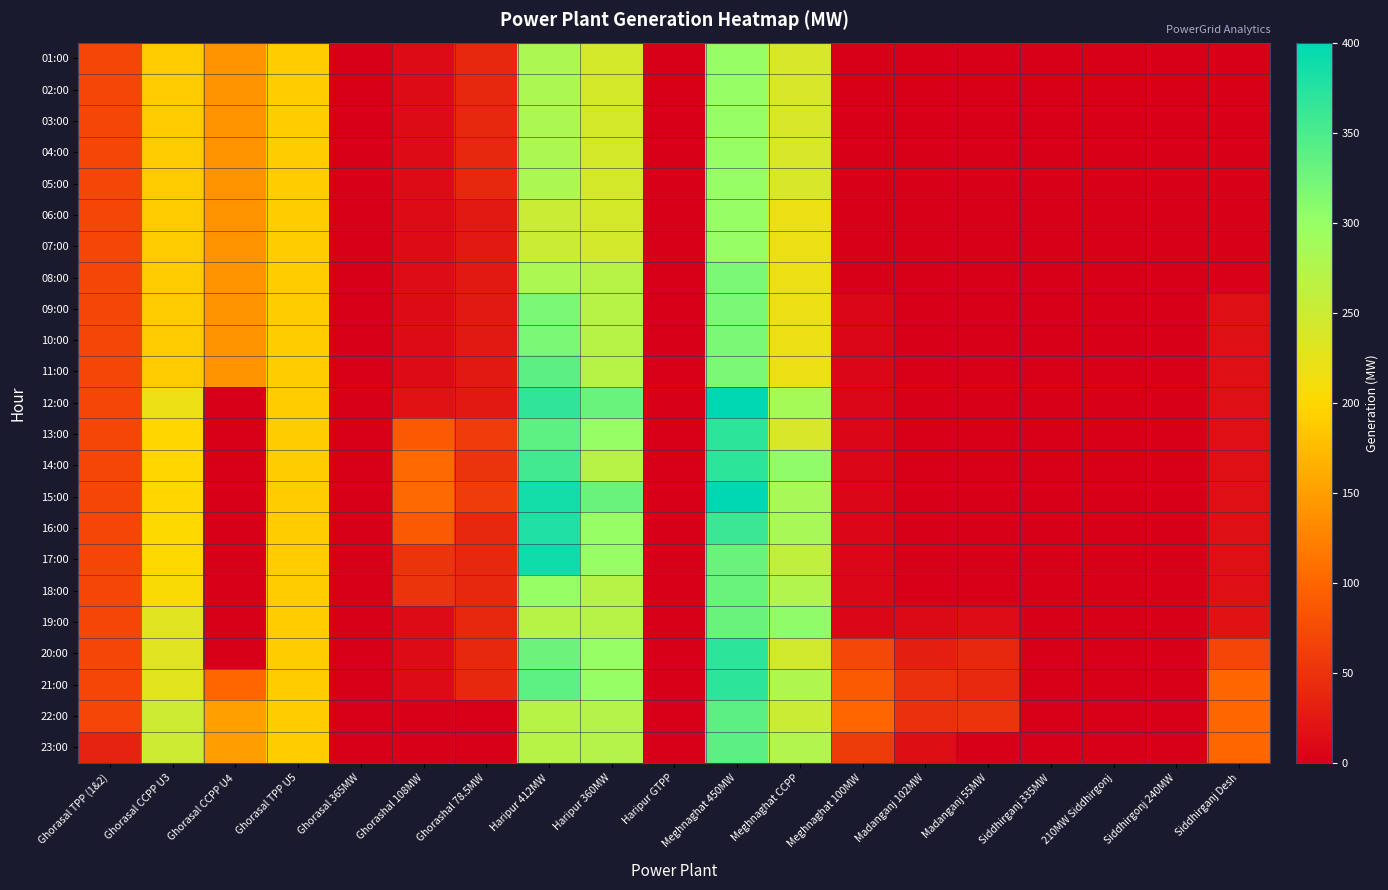

Reading right to left, list all the values displayed in this chart.

01:00: Siddhirganj Desh=0	Siddhirgonj 240MW=0	210MW Siddhirgonj=0	Siddhirganj 335MW=0	Madanganj 55MW=0	Madanganj 102MW=0	Meghnaghat 100MW=0	Meghnaghat CCPP=240	Meghnaghat 450MW=300	Haripur GTPP=0	Haripur 360MW=242	Haripur 412MW=280	Ghorashal 78.5MW=40	Ghorashal 108MW=12	Ghorasal 365MW=0	Ghorasal TPP U5=190	Ghorasal CCPP U4=140	Ghorasal CCPP U3=189	Ghorasal TPP (1&2)=70
02:00: Siddhirganj Desh=0	Siddhirgonj 240MW=0	210MW Siddhirgonj=0	Siddhirganj 335MW=0	Madanganj 55MW=0	Madanganj 102MW=0	Meghnaghat 100MW=0	Meghnaghat CCPP=240	Meghnaghat 450MW=300	Haripur GTPP=0	Haripur 360MW=242	Haripur 412MW=280	Ghorashal 78.5MW=40	Ghorashal 108MW=12	Ghorasal 365MW=0	Ghorasal TPP U5=190	Ghorasal CCPP U4=140	Ghorasal CCPP U3=189	Ghorasal TPP (1&2)=70
03:00: Siddhirganj Desh=0	Siddhirgonj 240MW=0	210MW Siddhirgonj=0	Siddhirganj 335MW=0	Madanganj 55MW=0	Madanganj 102MW=0	Meghnaghat 100MW=0	Meghnaghat CCPP=240	Meghnaghat 450MW=300	Haripur GTPP=0	Haripur 360MW=242	Haripur 412MW=280	Ghorashal 78.5MW=40	Ghorashal 108MW=12	Ghorasal 365MW=0	Ghorasal TPP U5=190	Ghorasal CCPP U4=140	Ghorasal CCPP U3=189	Ghorasal TPP (1&2)=70
04:00: Siddhirganj Desh=0	Siddhirgonj 240MW=0	210MW Siddhirgonj=0	Siddhirganj 335MW=0	Madanganj 55MW=0	Madanganj 102MW=0	Meghnaghat 100MW=0	Meghnaghat CCPP=240	Meghnaghat 450MW=300	Haripur GTPP=0	Haripur 360MW=242	Haripur 412MW=280	Ghorashal 78.5MW=40	Ghorashal 108MW=12	Ghorasal 365MW=0	Ghorasal TPP U5=190	Ghorasal CCPP U4=140	Ghorasal CCPP U3=189	Ghorasal TPP (1&2)=70
05:00: Siddhirganj Desh=0	Siddhirgonj 240MW=0	210MW Siddhirgonj=0	Siddhirganj 335MW=0	Madanganj 55MW=0	Madanganj 102MW=0	Meghnaghat 100MW=0	Meghnaghat CCPP=240	Meghnaghat 450MW=300	Haripur GTPP=0	Haripur 360MW=242	Haripur 412MW=280	Ghorashal 78.5MW=40	Ghorashal 108MW=12	Ghorasal 365MW=0	Ghorasal TPP U5=190	Ghorasal CCPP U4=140	Ghorasal CCPP U3=189	Ghorasal TPP (1&2)=70
06:00: Siddhirganj Desh=0	Siddhirgonj 240MW=0	210MW Siddhirgonj=0	Siddhirganj 335MW=0	Madanganj 55MW=0	Madanganj 102MW=0	Meghnaghat 100MW=0	Meghnaghat CCPP=220	Meghnaghat 450MW=300	Haripur GTPP=0	Haripur 360MW=242	Haripur 412MW=250	Ghorashal 78.5MW=25	Ghorashal 108MW=12	Ghorasal 365MW=0	Ghorasal TPP U5=190	Ghorasal CCPP U4=140	Ghorasal CCPP U3=189	Ghorasal TPP (1&2)=70
07:00: Siddhirganj Desh=0	Siddhirgonj 240MW=0	210MW Siddhirgonj=0	Siddhirganj 335MW=0	Madanganj 55MW=0	Madanganj 102MW=0	Meghnaghat 100MW=0	Meghnaghat CCPP=220	Meghnaghat 450MW=300	Haripur GTPP=0	Haripur 360MW=243	Haripur 412MW=250	Ghorashal 78.5MW=25	Ghorashal 108MW=12	Ghorasal 365MW=0	Ghorasal TPP U5=190	Ghorasal CCPP U4=140	Ghorasal CCPP U3=189	Ghorasal TPP (1&2)=70
08:00: Siddhirganj Desh=2	Siddhirgonj 240MW=0	210MW Siddhirgonj=0	Siddhirganj 335MW=0	Madanganj 55MW=0	Madanganj 102MW=0	Meghnaghat 100MW=1	Meghnaghat CCPP=220	Meghnaghat 450MW=320	Haripur GTPP=0	Haripur 360MW=270	Haripur 412MW=280	Ghorashal 78.5MW=25	Ghorashal 108MW=13	Ghorasal 365MW=0	Ghorasal TPP U5=190	Ghorasal CCPP U4=140	Ghorasal CCPP U3=189	Ghorasal TPP (1&2)=70
09:00: Siddhirganj Desh=16	Siddhirgonj 240MW=0	210MW Siddhirgonj=0	Siddhirganj 335MW=0	Madanganj 55MW=0	Madanganj 102MW=0	Meghnaghat 100MW=7	Meghnaghat CCPP=220	Meghnaghat 450MW=320	Haripur GTPP=0	Haripur 360MW=270	Haripur 412MW=320	Ghorashal 78.5MW=25	Ghorashal 108MW=12	Ghorasal 365MW=0	Ghorasal TPP U5=190	Ghorasal CCPP U4=140	Ghorasal CCPP U3=189	Ghorasal TPP (1&2)=70
10:00: Siddhirganj Desh=16	Siddhirgonj 240MW=0	210MW Siddhirgonj=0	Siddhirganj 335MW=0	Madanganj 55MW=0	Madanganj 102MW=0	Meghnaghat 100MW=7	Meghnaghat CCPP=220	Meghnaghat 450MW=320	Haripur GTPP=0	Haripur 360MW=270	Haripur 412MW=320	Ghorashal 78.5MW=25	Ghorashal 108MW=12	Ghorasal 365MW=0	Ghorasal TPP U5=190	Ghorasal CCPP U4=140	Ghorasal CCPP U3=189	Ghorasal TPP (1&2)=70
11:00: Siddhirganj Desh=16	Siddhirgonj 240MW=0	210MW Siddhirgonj=0	Siddhirganj 335MW=0	Madanganj 55MW=0	Madanganj 102MW=0	Meghnaghat 100MW=7	Meghnaghat CCPP=220	Meghnaghat 450MW=320	Haripur GTPP=0	Haripur 360MW=270	Haripur 412MW=340	Ghorashal 78.5MW=25	Ghorashal 108MW=12	Ghorasal 365MW=0	Ghorasal TPP U5=190	Ghorasal CCPP U4=140	Ghorasal CCPP U3=189	Ghorasal TPP (1&2)=70
12:00: Siddhirganj Desh=16	Siddhirgonj 240MW=0	210MW Siddhirgonj=0	Siddhirganj 335MW=0	Madanganj 55MW=0	Madanganj 102MW=0	Meghnaghat 100MW=7	Meghnaghat CCPP=286	Meghnaghat 450MW=400	Haripur GTPP=0	Haripur 360MW=330	Haripur 412MW=368	Ghorashal 78.5MW=25	Ghorashal 108MW=20	Ghorasal 365MW=0	Ghorasal TPP U5=190	Ghorasal CCPP U4=0	Ghorasal CCPP U3=219	Ghorasal TPP (1&2)=70
13:00: Siddhirganj Desh=16	Siddhirgonj 240MW=0	210MW Siddhirgonj=0	Siddhirganj 335MW=0	Madanganj 55MW=0	Madanganj 102MW=0	Meghnaghat 100MW=7	Meghnaghat CCPP=240	Meghnaghat 450MW=370	Haripur GTPP=0	Haripur 360MW=300	Haripur 412MW=338	Ghorashal 78.5MW=60	Ghorashal 108MW=90	Ghorasal 365MW=0	Ghorasal TPP U5=190	Ghorasal CCPP U4=0	Ghorasal CCPP U3=199	Ghorasal TPP (1&2)=70
14:00: Siddhirganj Desh=16	Siddhirgonj 240MW=0	210MW Siddhirgonj=0	Siddhirganj 335MW=0	Madanganj 55MW=0	Madanganj 102MW=0	Meghnaghat 100MW=7	Meghnaghat CCPP=305	Meghnaghat 450MW=370	Haripur GTPP=0	Haripur 360MW=270	Haripur 412MW=356	Ghorashal 78.5MW=50	Ghorashal 108MW=104	Ghorasal 365MW=0	Ghorasal TPP U5=190	Ghorasal CCPP U4=0	Ghorasal CCPP U3=199	Ghorasal TPP (1&2)=70
15:00: Siddhirganj Desh=16	Siddhirgonj 240MW=0	210MW Siddhirgonj=0	Siddhirganj 335MW=0	Madanganj 55MW=0	Madanganj 102MW=0	Meghnaghat 100MW=7	Meghnaghat CCPP=285	Meghnaghat 450MW=400	Haripur GTPP=0	Haripur 360MW=330	Haripur 412MW=386	Ghorashal 78.5MW=60	Ghorashal 108MW=104	Ghorasal 365MW=0	Ghorasal TPP U5=190	Ghorasal CCPP U4=0	Ghorasal CCPP U3=199	Ghorasal TPP (1&2)=70
16:00: Siddhirganj Desh=16	Siddhirgonj 240MW=0	210MW Siddhirgonj=0	Siddhirganj 335MW=0	Madanganj 55MW=0	Madanganj 102MW=0	Meghnaghat 100MW=7	Meghnaghat CCPP=285	Meghnaghat 450MW=360	Haripur GTPP=0	Haripur 360MW=300	Haripur 412MW=379	Ghorashal 78.5MW=40	Ghorashal 108MW=90	Ghorasal 365MW=0	Ghorasal TPP U5=190	Ghorasal CCPP U4=0	Ghorasal CCPP U3=200	Ghorasal TPP (1&2)=70
17:00: Siddhirganj Desh=16	Siddhirgonj 240MW=0	210MW Siddhirgonj=0	Siddhirganj 335MW=0	Madanganj 55MW=0	Madanganj 102MW=0	Meghnaghat 100MW=7	Meghnaghat CCPP=260	Meghnaghat 450MW=330	Haripur GTPP=0	Haripur 360MW=300	Haripur 412MW=390	Ghorashal 78.5MW=40	Ghorashal 108MW=52	Ghorasal 365MW=0	Ghorasal TPP U5=190	Ghorasal CCPP U4=0	Ghorasal CCPP U3=200	Ghorasal TPP (1&2)=70
18:00: Siddhirganj Desh=16	Siddhirgonj 240MW=0	210MW Siddhirgonj=0	Siddhirganj 335MW=0	Madanganj 55MW=0	Madanganj 102MW=0	Meghnaghat 100MW=7	Meghnaghat CCPP=275	Meghnaghat 450MW=330	Haripur GTPP=0	Haripur 360MW=270	Haripur 412MW=300	Ghorashal 78.5MW=40	Ghorashal 108MW=52	Ghorasal 365MW=0	Ghorasal TPP U5=190	Ghorasal CCPP U4=0	Ghorasal CCPP U3=206	Ghorasal TPP (1&2)=70
19:00: Siddhirganj Desh=20	Siddhirgonj 240MW=0	210MW Siddhirgonj=0	Siddhirganj 335MW=0	Madanganj 55MW=14	Madanganj 102MW=10	Meghnaghat 100MW=7	Meghnaghat CCPP=305	Meghnaghat 450MW=330	Haripur GTPP=0	Haripur 360MW=270	Haripur 412MW=270	Ghorashal 78.5MW=40	Ghorashal 108MW=12	Ghorasal 365MW=0	Ghorasal TPP U5=190	Ghorasal CCPP U4=0	Ghorasal CCPP U3=230	Ghorasal TPP (1&2)=70
20:00: Siddhirganj Desh=70	Siddhirgonj 240MW=0	210MW Siddhirgonj=0	Siddhirganj 335MW=0	Madanganj 55MW=40	Madanganj 102MW=30	Meghnaghat 100MW=71	Meghnaghat CCPP=244	Meghnaghat 450MW=370	Haripur GTPP=0	Haripur 360MW=300	Haripur 412MW=329	Ghorashal 78.5MW=40	Ghorashal 108MW=12	Ghorasal 365MW=0	Ghorasal TPP U5=190	Ghorasal CCPP U4=0	Ghorasal CCPP U3=230	Ghorasal TPP (1&2)=70
21:00: Siddhirganj Desh=100	Siddhirgonj 240MW=0	210MW Siddhirgonj=0	Siddhirganj 335MW=0	Madanganj 55MW=42	Madanganj 102MW=48	Meghnaghat 100MW=90	Meghnaghat CCPP=278	Meghnaghat 450MW=370	Haripur GTPP=0	Haripur 360MW=300	Haripur 412MW=339	Ghorashal 78.5MW=40	Ghorashal 108MW=12	Ghorasal 365MW=0	Ghorasal TPP U5=190	Ghorasal CCPP U4=100	Ghorasal CCPP U3=229	Ghorasal TPP (1&2)=70
22:00: Siddhirganj Desh=100	Siddhirgonj 240MW=0	210MW Siddhirgonj=0	Siddhirganj 335MW=0	Madanganj 55MW=52	Madanganj 102MW=47	Meghnaghat 100MW=100	Meghnaghat CCPP=252	Meghnaghat 450MW=340	Haripur GTPP=0	Haripur 360MW=273	Haripur 412MW=270	Ghorashal 78.5MW=0	Ghorashal 108MW=0	Ghorasal 365MW=0	Ghorasal TPP U5=190	Ghorasal CCPP U4=150	Ghorasal CCPP U3=249	Ghorasal TPP (1&2)=70
23:00: Siddhirganj Desh=100	Siddhirgonj 240MW=0	210MW Siddhirgonj=0	Siddhirganj 335MW=0	Madanganj 55MW=0	Madanganj 102MW=15	Meghnaghat 100MW=58	Meghnaghat CCPP=275	Meghnaghat 450MW=340	Haripur GTPP=0	Haripur 360MW=272	Haripur 412MW=270	Ghorashal 78.5MW=0	Ghorashal 108MW=0	Ghorasal 365MW=0	Ghorasal TPP U5=190	Ghorasal CCPP U4=149	Ghorasal CCPP U3=249	Ghorasal TPP (1&2)=35